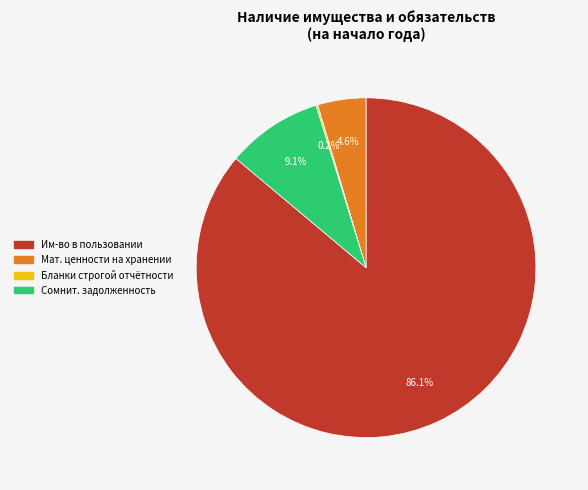

Does any single category account for the majority?

Yes